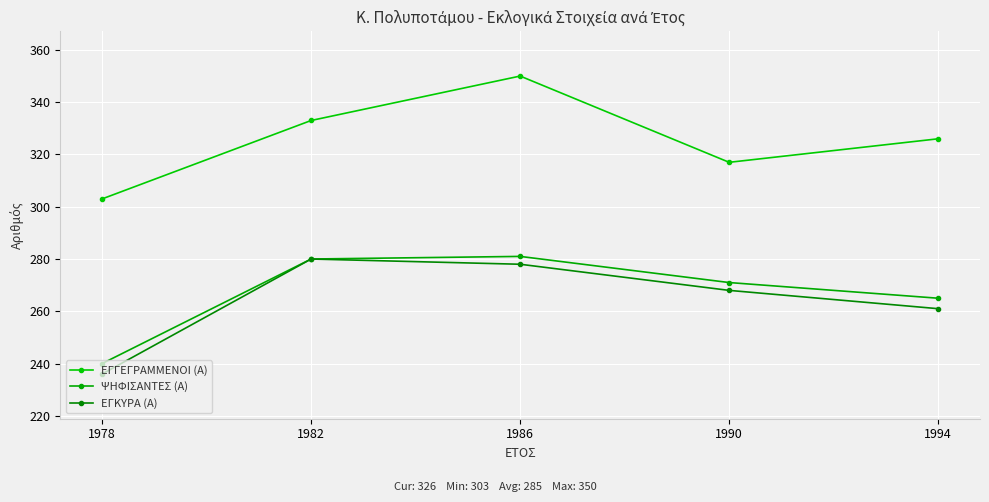

How many distinct data groups are displayed?

3